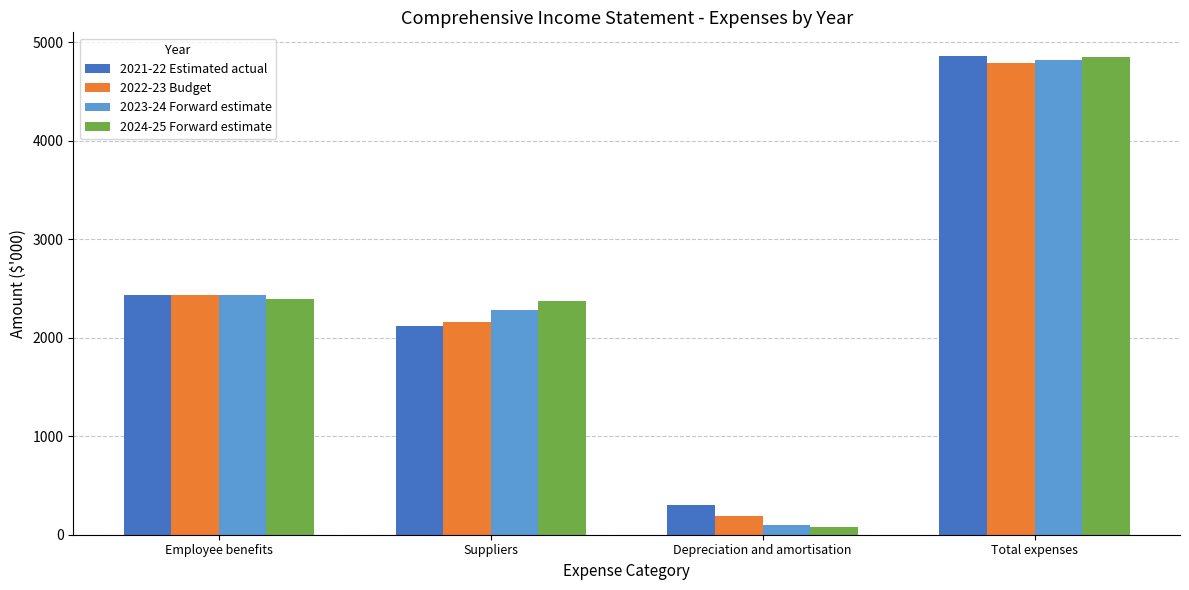

What is the label of the 4th bar from the left?

Total expenses